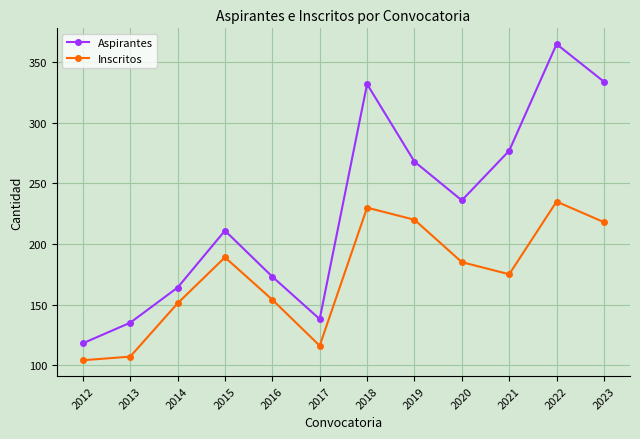

True or false: Inscritos and Aspirantes intersect in this chart.

False